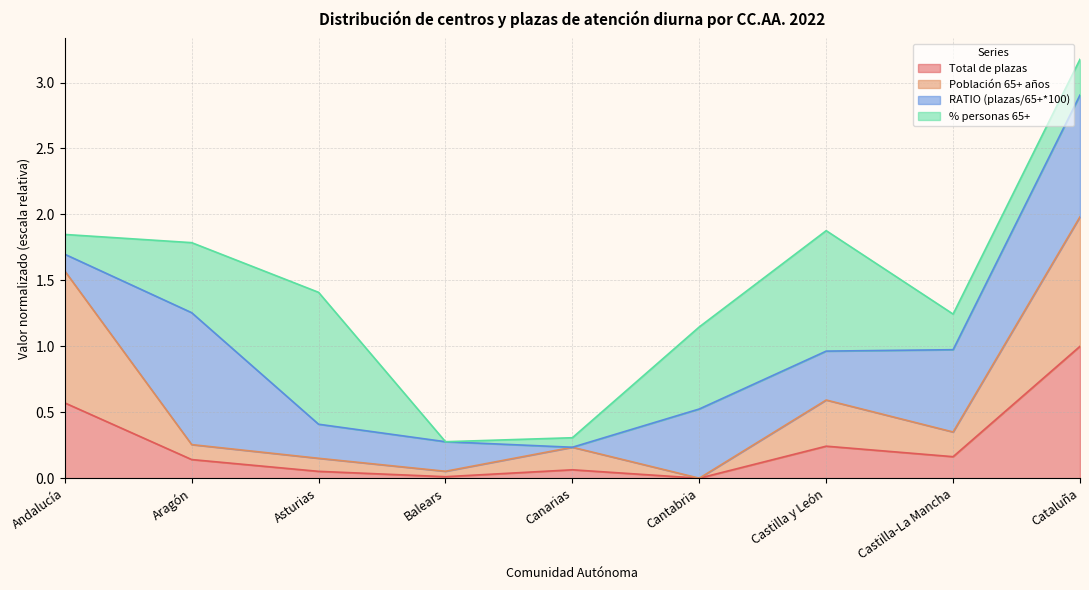

Where is the first local minimum for Población 65+ años?

Balears